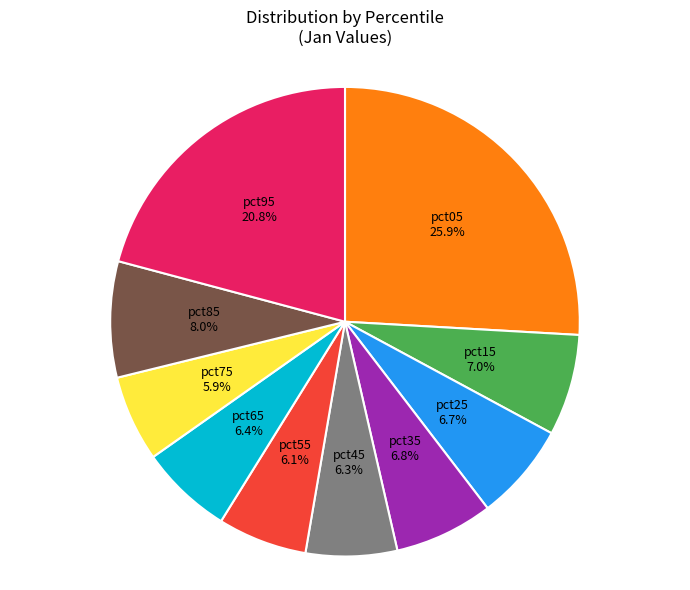

What portion of the pie excludes pct05?

74.1%